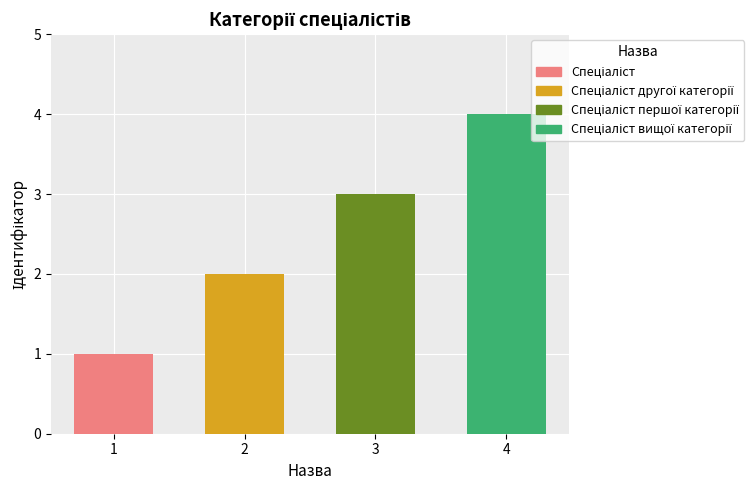

Reading right to left, list all the values displayed in this chart.

Спеціаліст вищої категорії=4	Спеціаліст першої категорії=3	Спеціаліст другої категорії=2	Спеціаліст=1